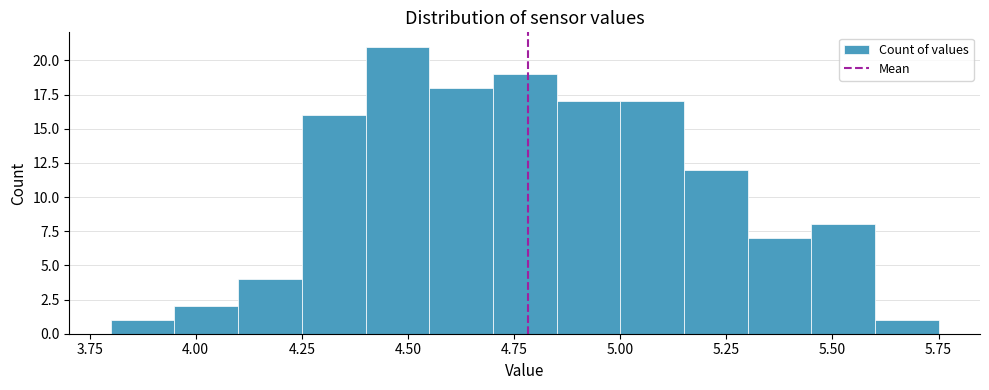

Read against the x-axis, roughly where is the centre of the tallest bar?

4.50